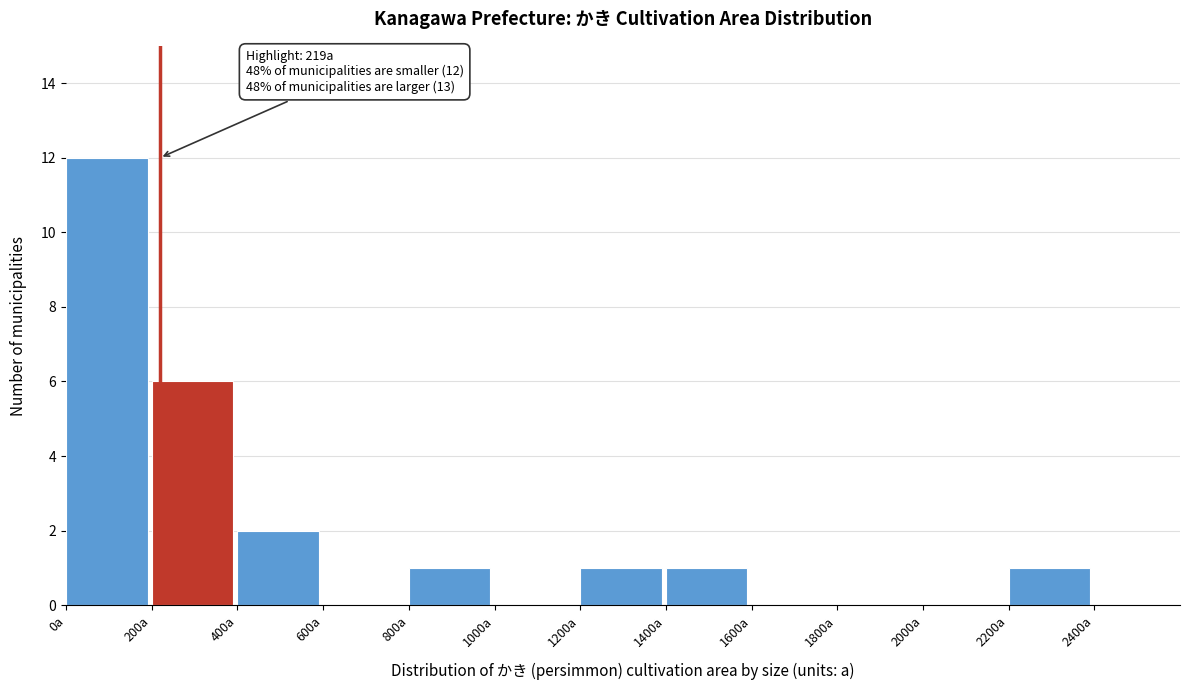

Which range on the x-axis has the tallest bar?

0 to 200